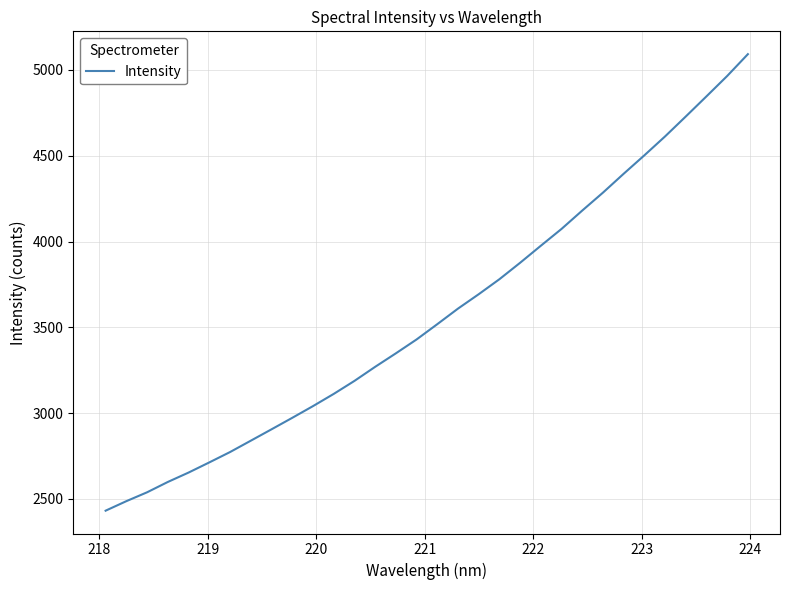

What is the smallest value displayed?

2430.9